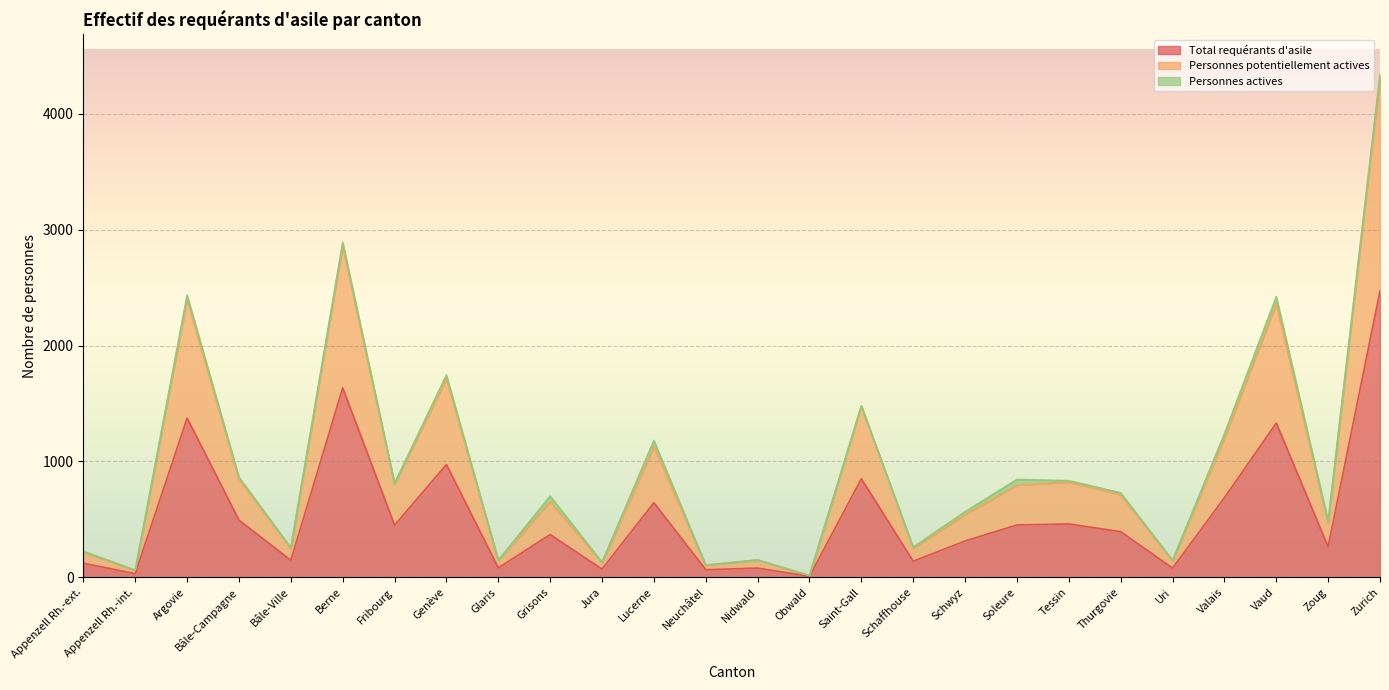

Which has a higher value, Saint-Gall or Schwyz?

Saint-Gall